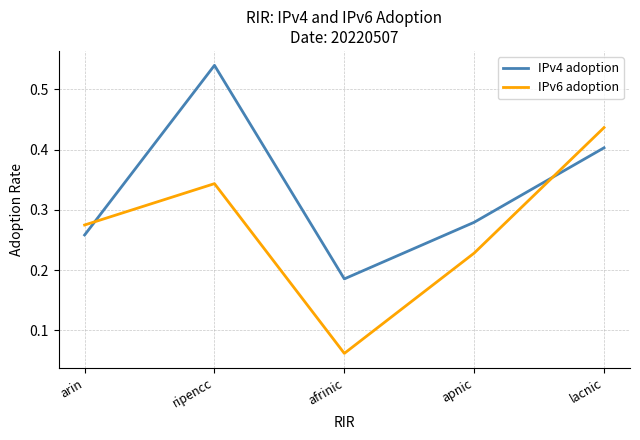

At which category does IPv4 adoption reach its first local peak?

ripencc